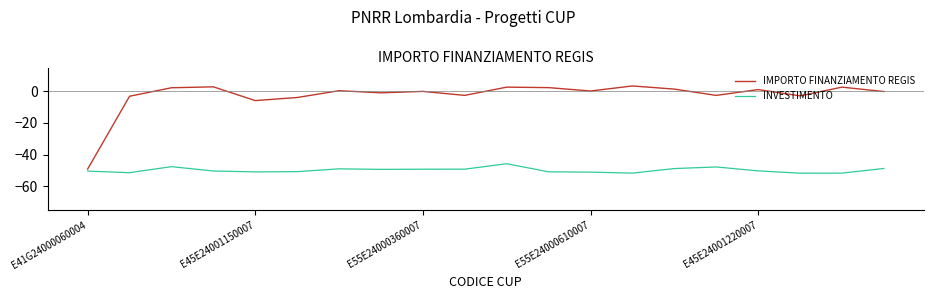

List the series in order of their overall mean, lowest first.

INVESTIMENTO, IMPORTO FINANZIAMENTO REGIS